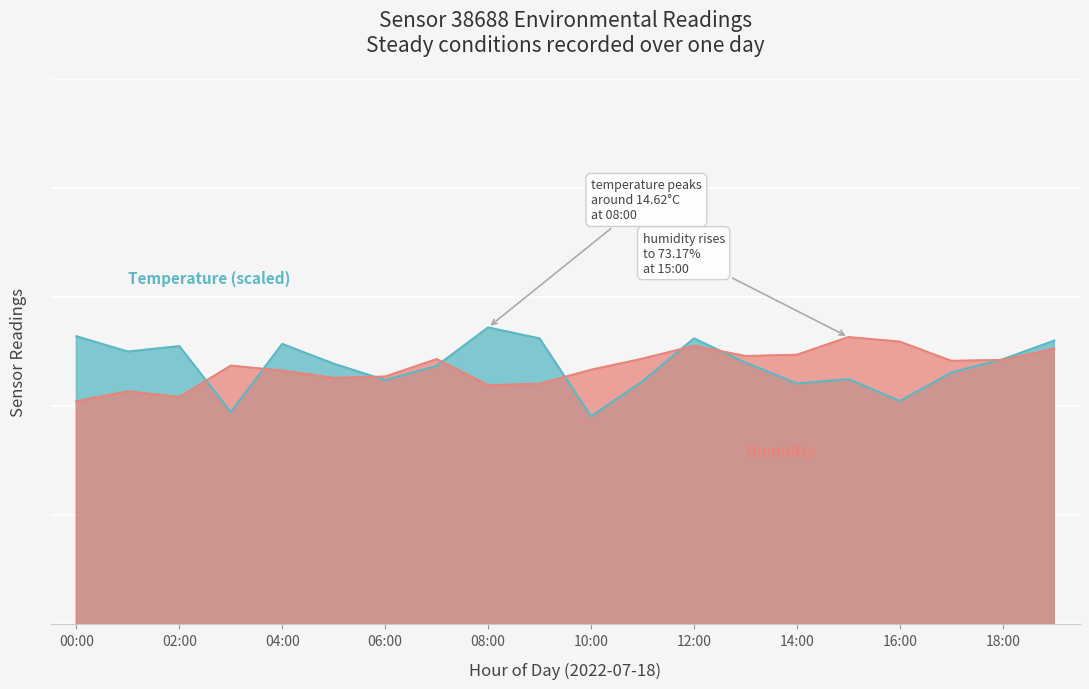

The humidity series shows 71.6 at 04:00. True or false?

True